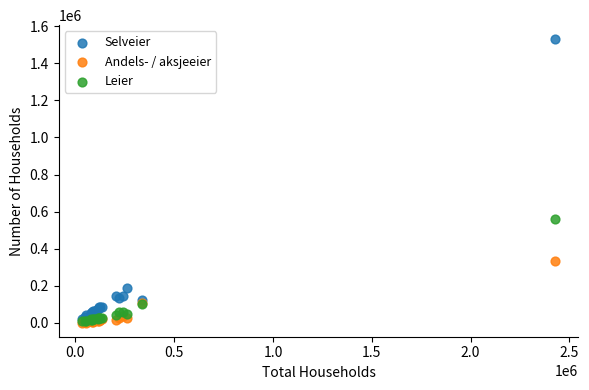

Across all series, what Y value is closest to 765586?

562618